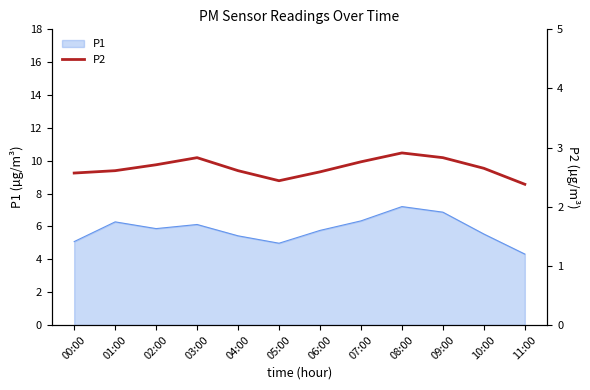

The chart shows a value of 4.0 at 04:00. True or false?

False